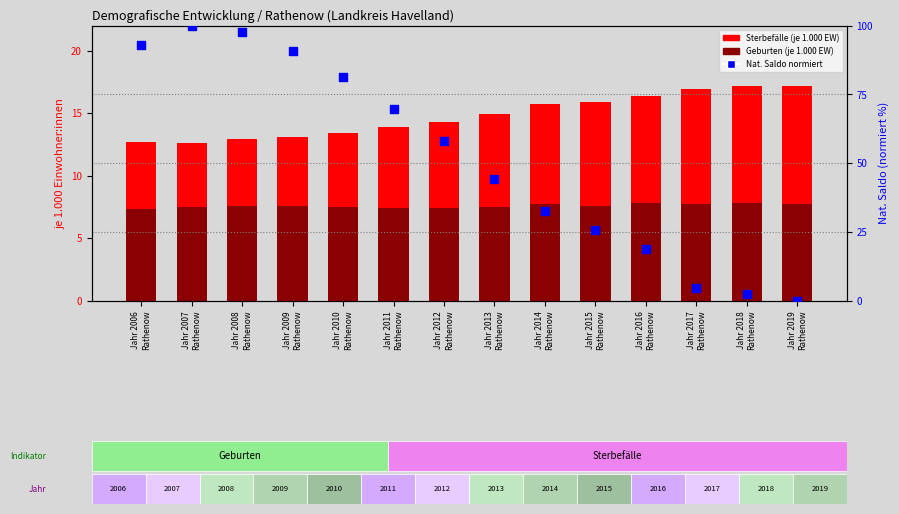

What are all the series names shown in the legend?

Sterbefälle (je 1.000 EW), Geburten (je 1.000 EW), Nat. Saldo (normiert)